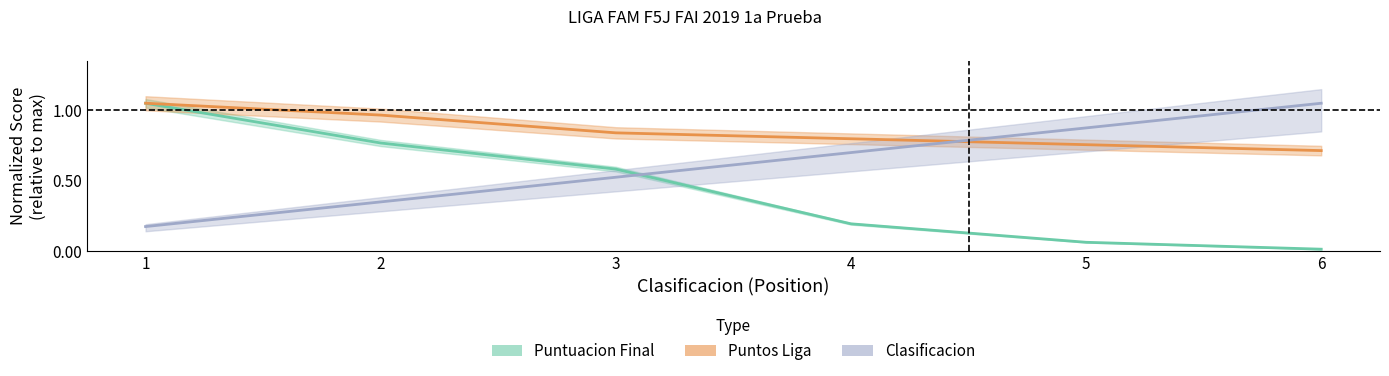

What is the value of the Clasificacion point at the 1st from the left?

0.2